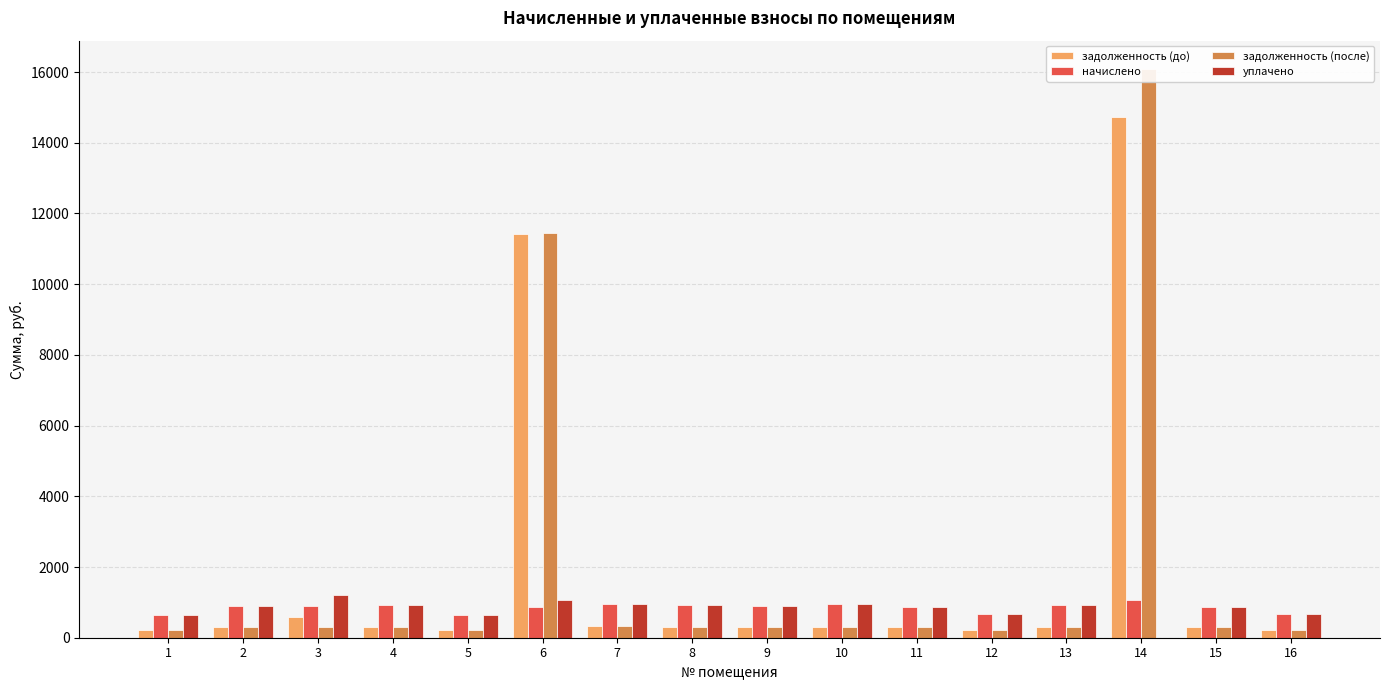

At which category is the sum across all series the highest?

14